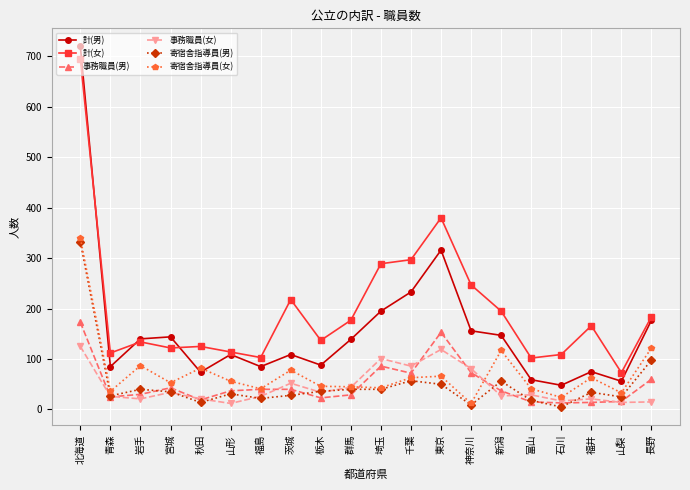

Between 宮城 and 群馬, which series saw the biggest shift?

計(女)